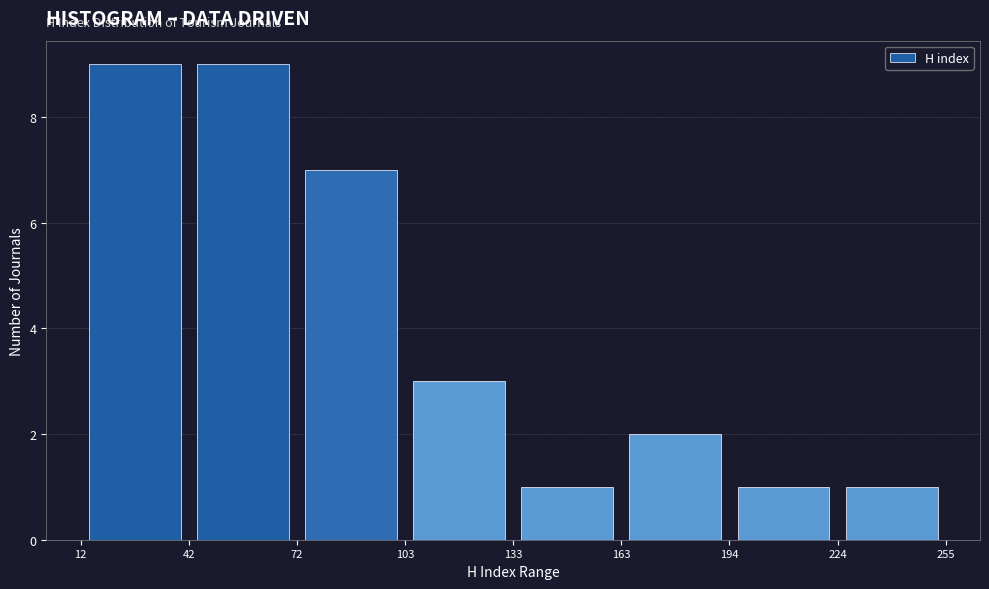

How tall is the bar that spans 163 to 194 on the x-axis? The values are not printed on the chart, so give them approximately, as read against the axis.

2